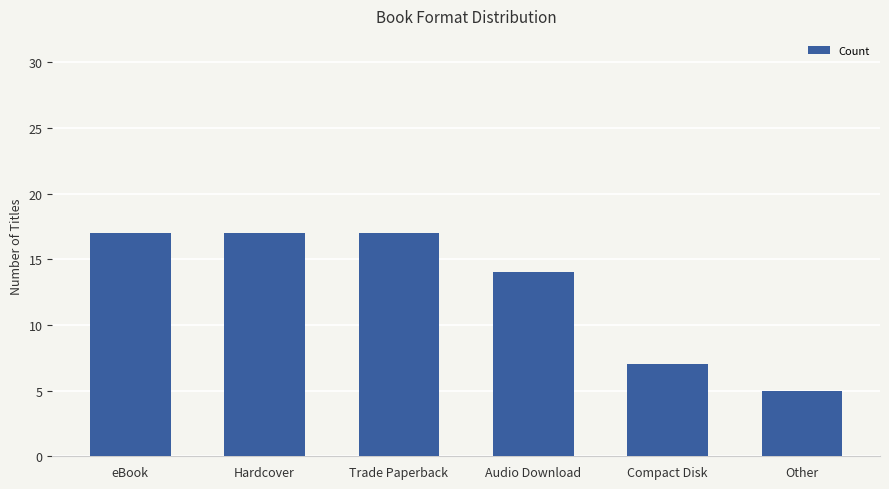

What is the label of the 1st bar from the right?

Other